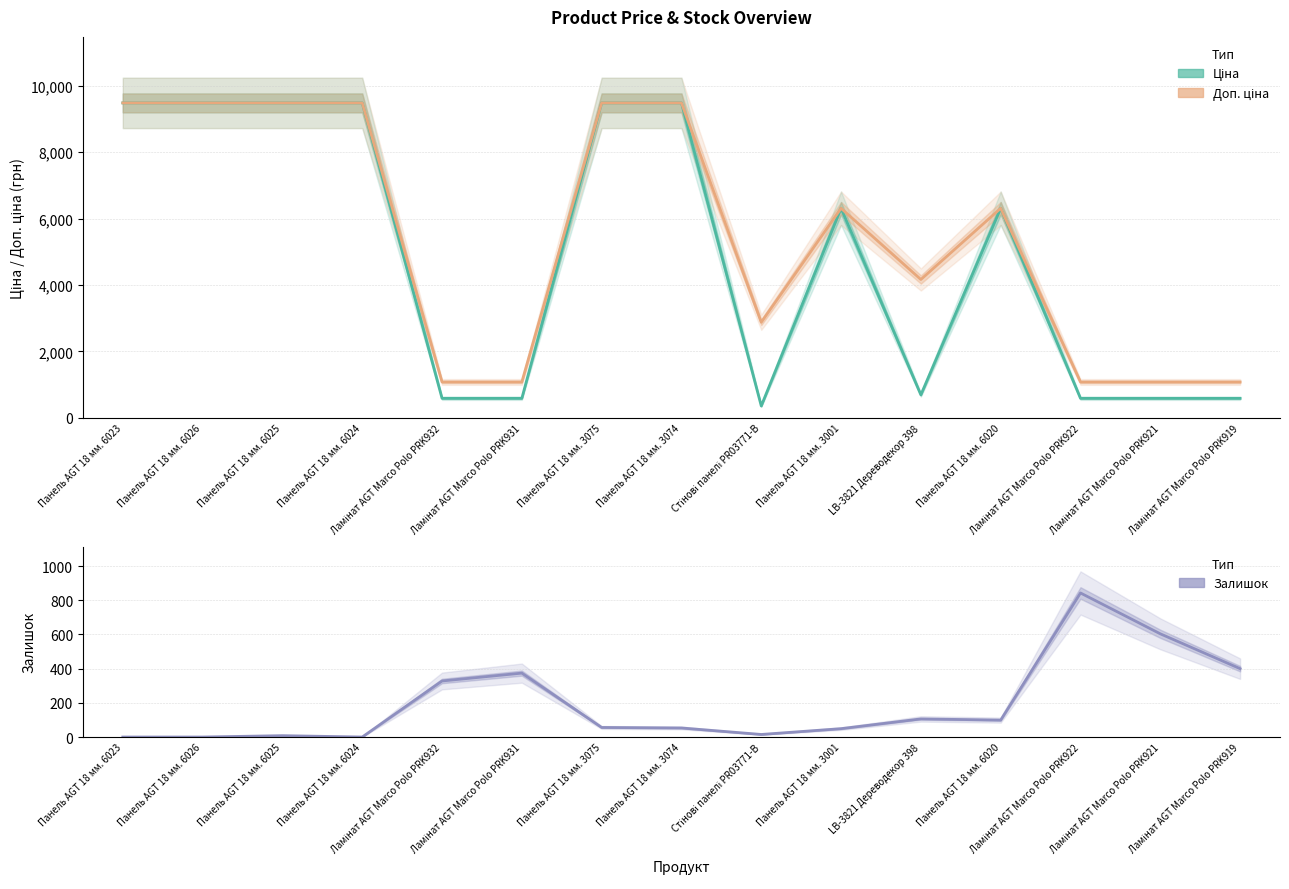

How many lines are shown in the chart?

3